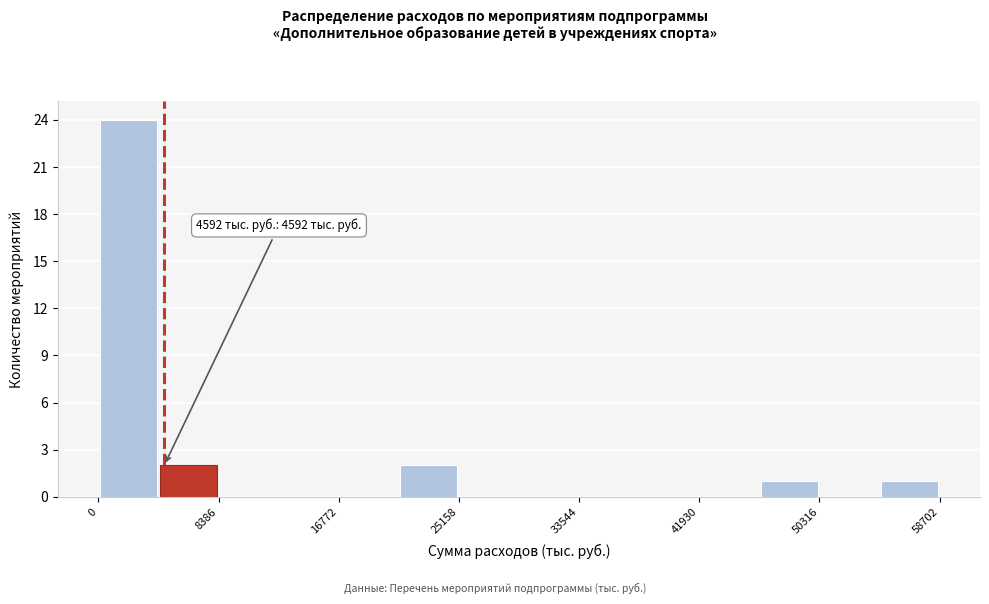

Over which range of the x-axis is the bar tallest?

0 to 4000